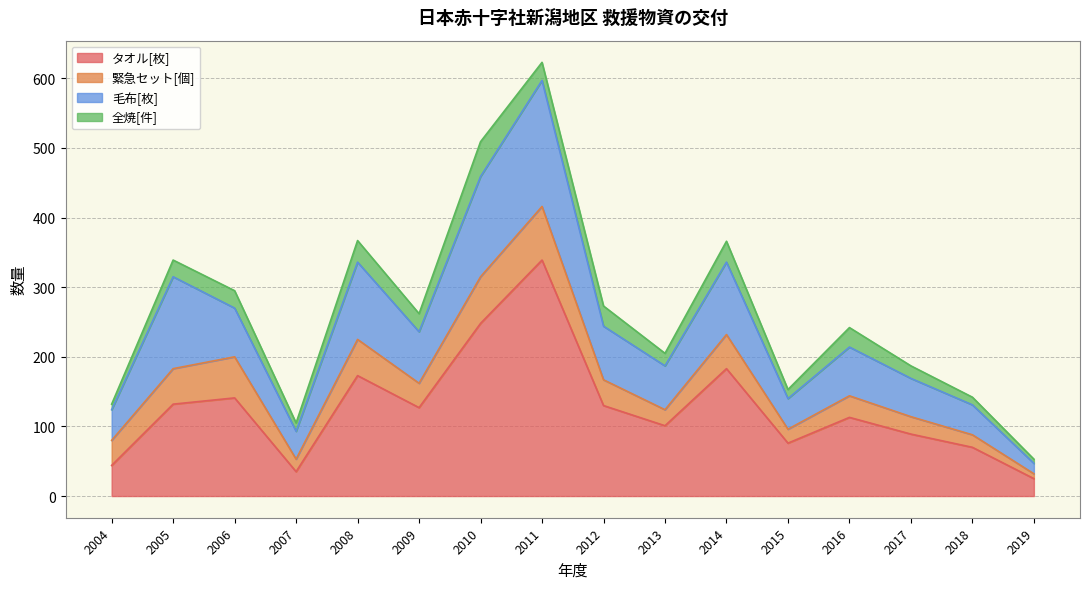

Reading left to right, extract all data points from this chart.

タオル[枚]: 44	132	141	35	173	127	248	339	130	101	183	76	113	89	70	25
緊急セット[個]: 36	51	59	18	52	35	67	77	37	23	49	20	31	25	18	7
毛布[枚]: 44	132	70	40	111	74	144	181	77	63	104	44	70	55	43	15
全焼[件]: 8	24	25	12	31	26	50	26	29	18	30	13	28	18	11	6